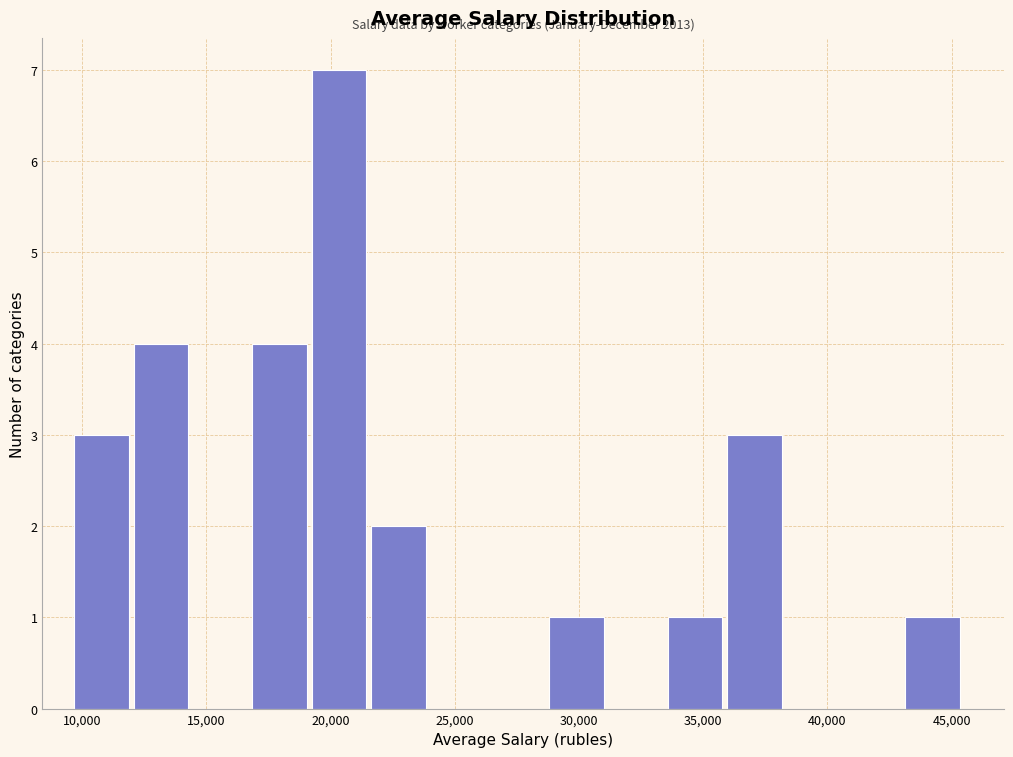

Which range on the x-axis has the tallest bar?

19000 to 21500